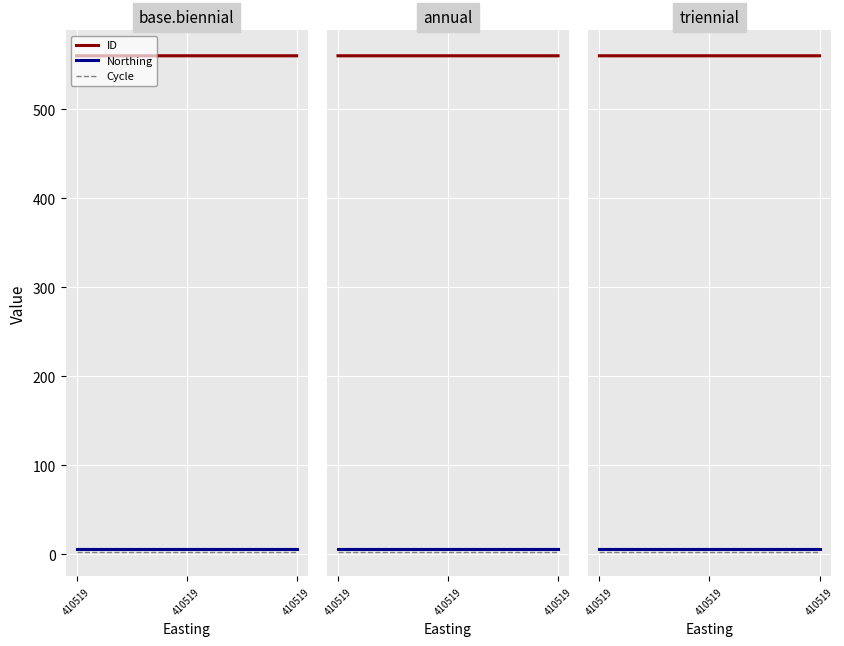

At 410519, list the series in order from smallest to largest.

Cycle, Northing line, ID line